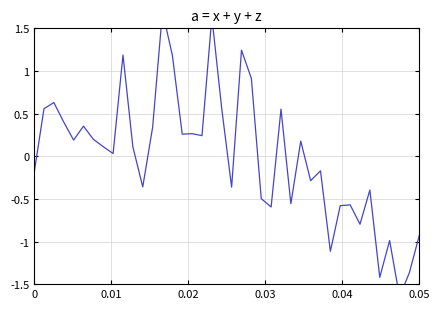

What is the greatest value displayed?

1.7